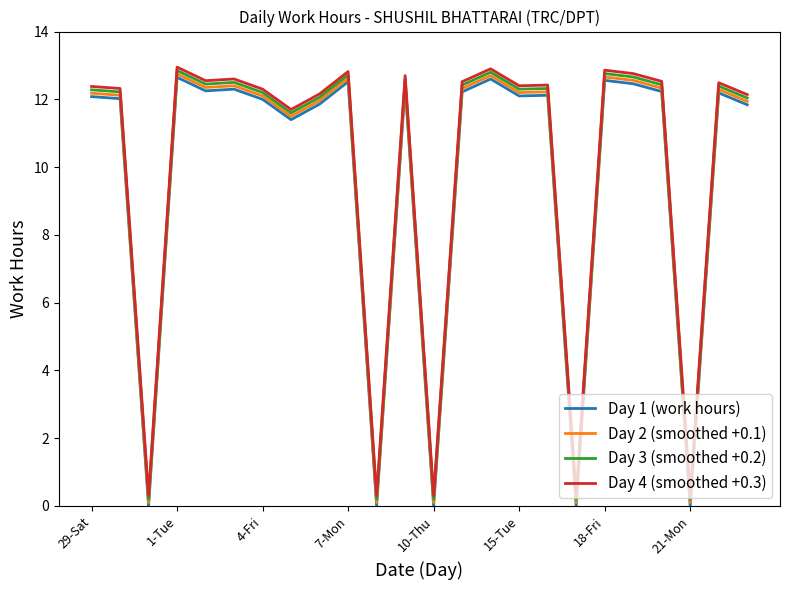

How many lines are shown in the chart?

4